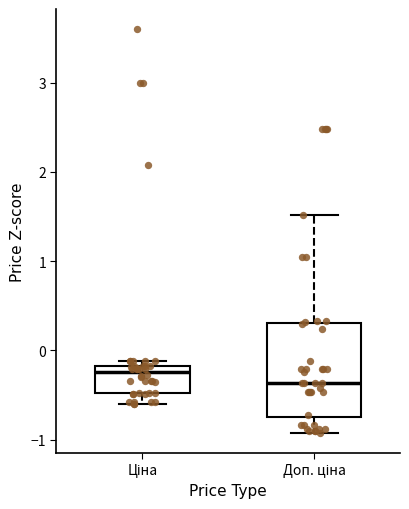

Reading left to right, read every box against the y-axis: the position of its median line, the range the box covers, and the ends of its whiskers. The values are not printed on the chart, so give them approximately, as read against the axis.

Ціна: median -0.2 (just below the box's upper edge), box -0.5 to -0.2, whiskers -0.6 to -0.1
Доп. ціна: median -0.4, box -0.8 to 0.3, whiskers -0.9 to 1.5